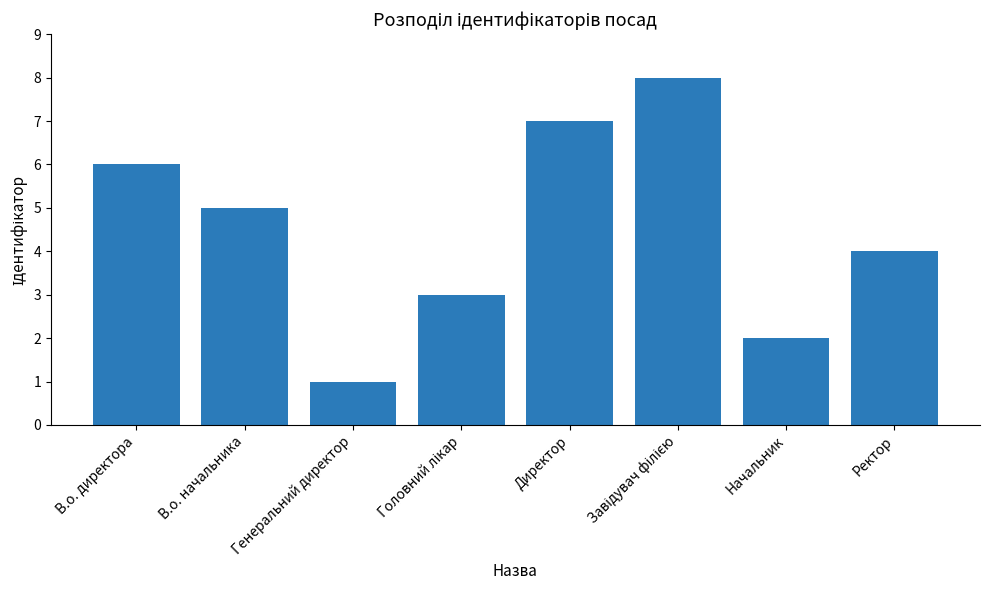

What is the maximum value shown in the chart?

8